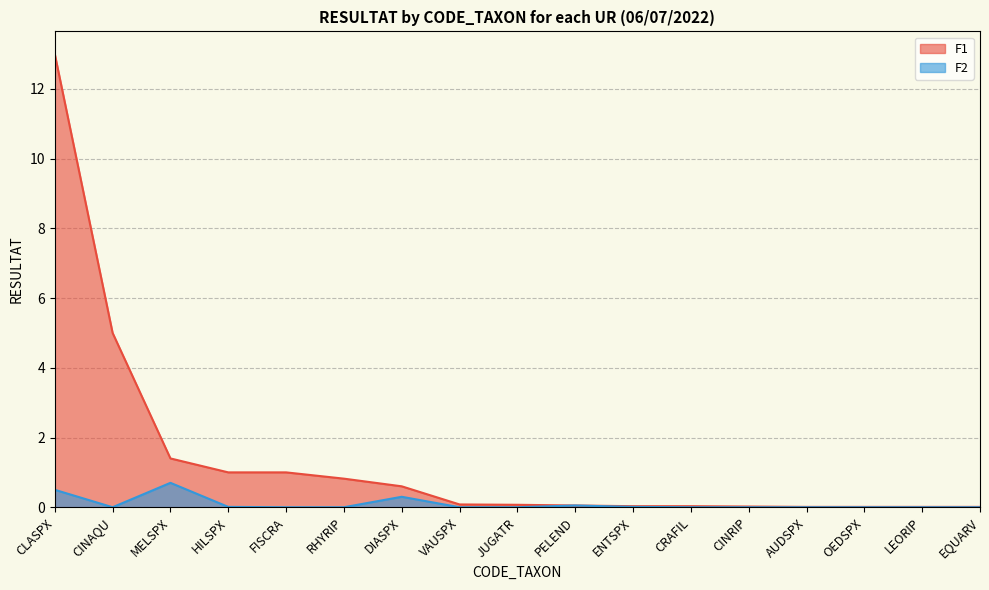

Which series has the largest range (max minus min)?

F1